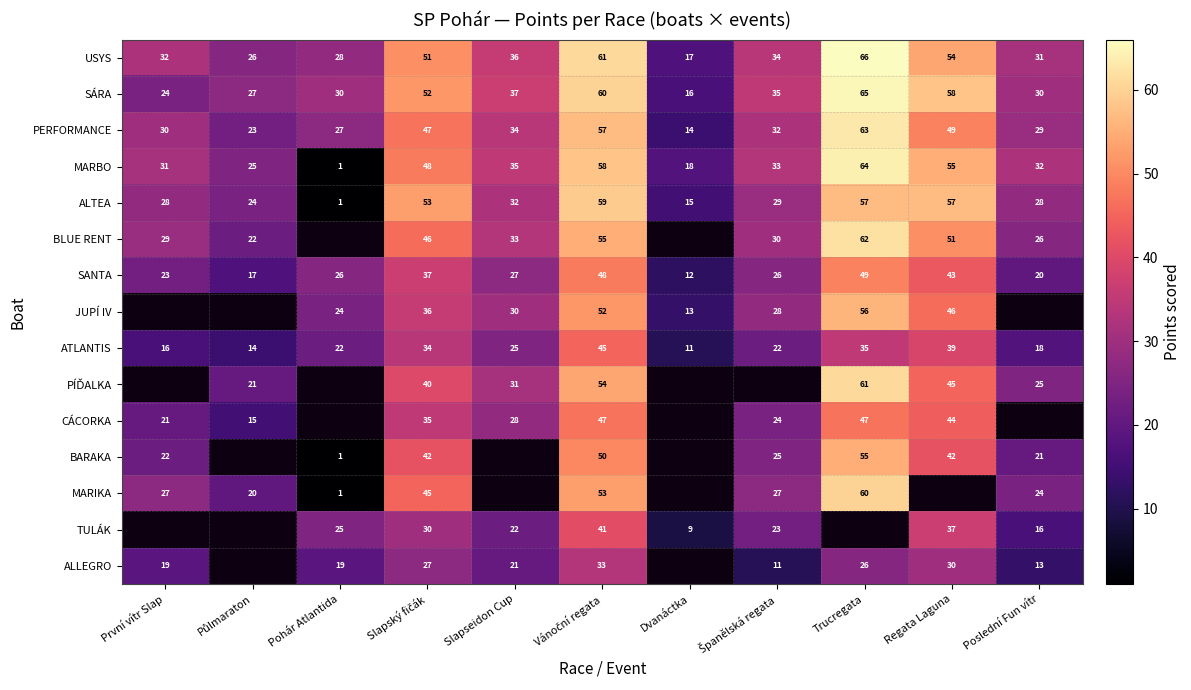

How many values in the ATLANTIS series are below 22?

4